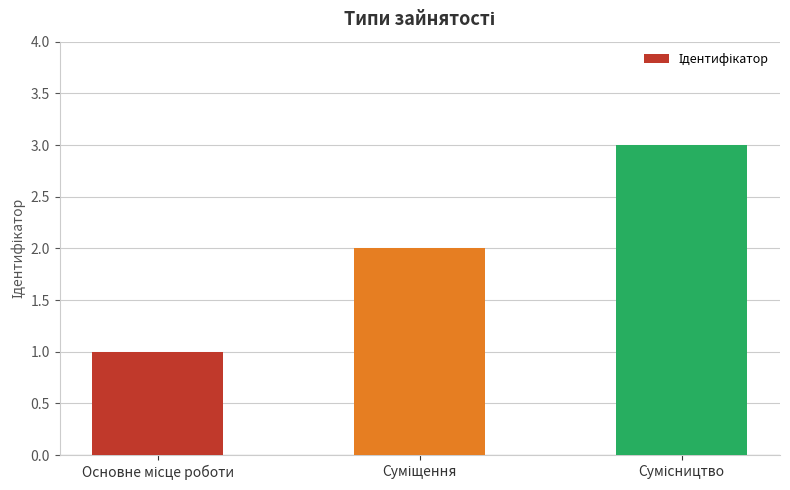

How many categories are shown in the chart?

3